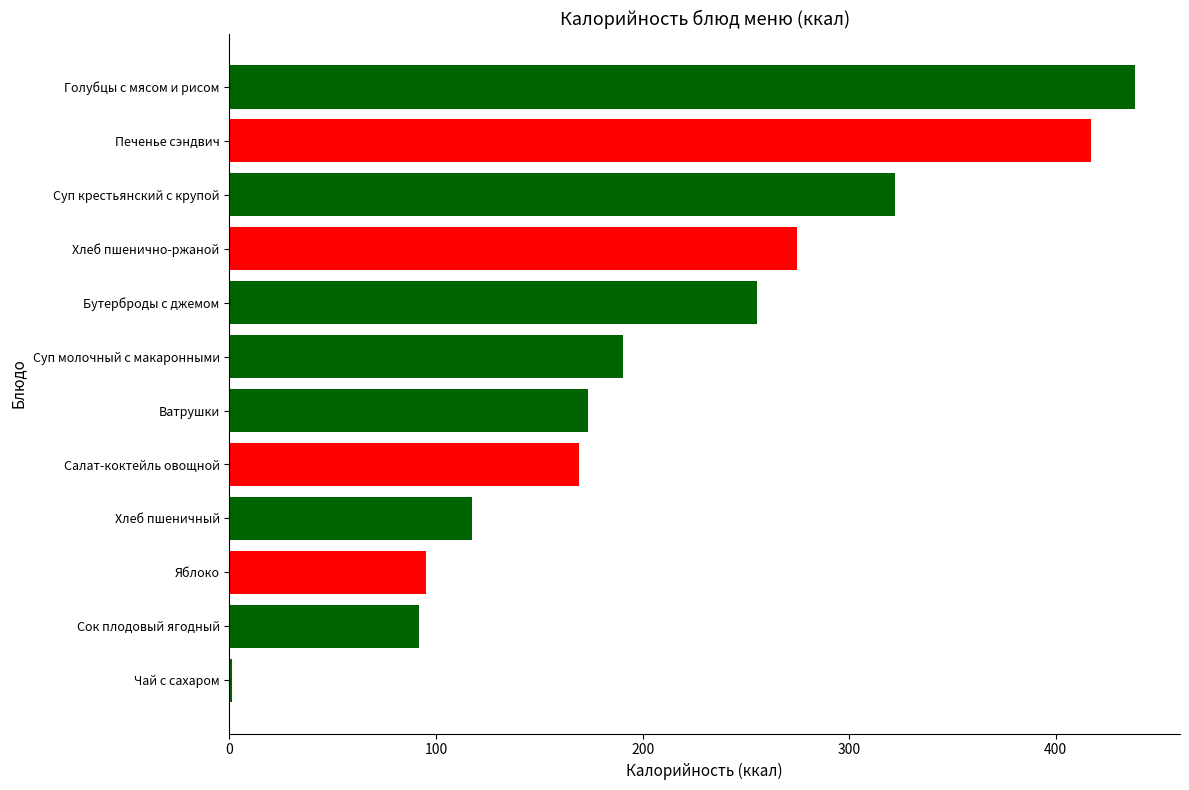

Between Салат-коктейль овощной and Голубцы с мясом и рисом, which is larger?

Голубцы с мясом и рисом